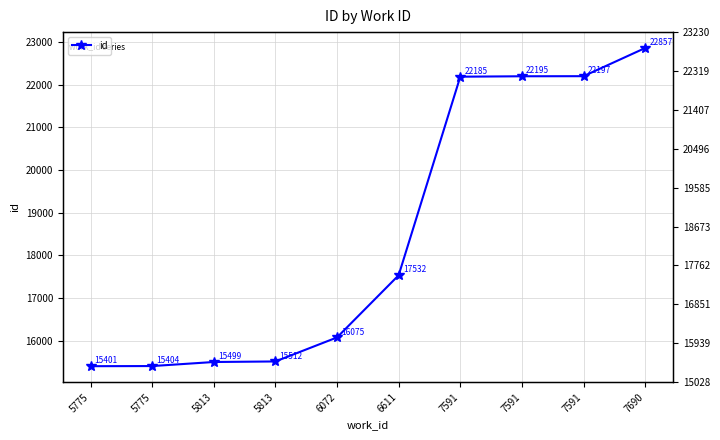

Is it true that the value at 7591 is 11133?

False